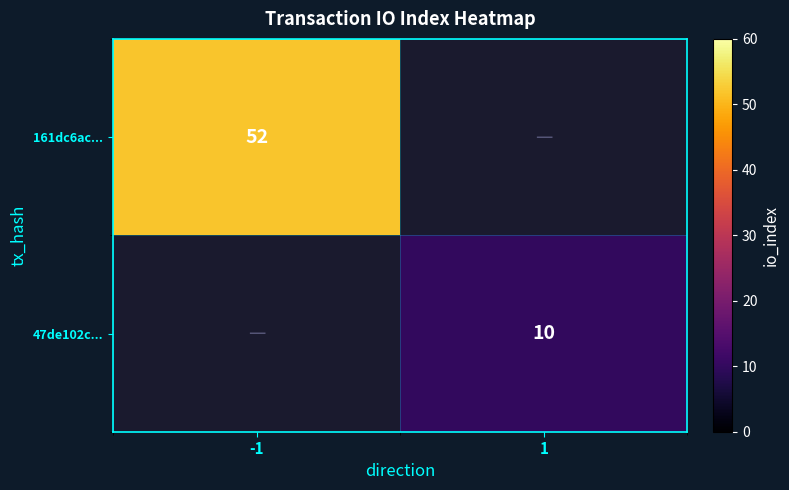

Is it true that 47de102c... equals 10 at 1?

True